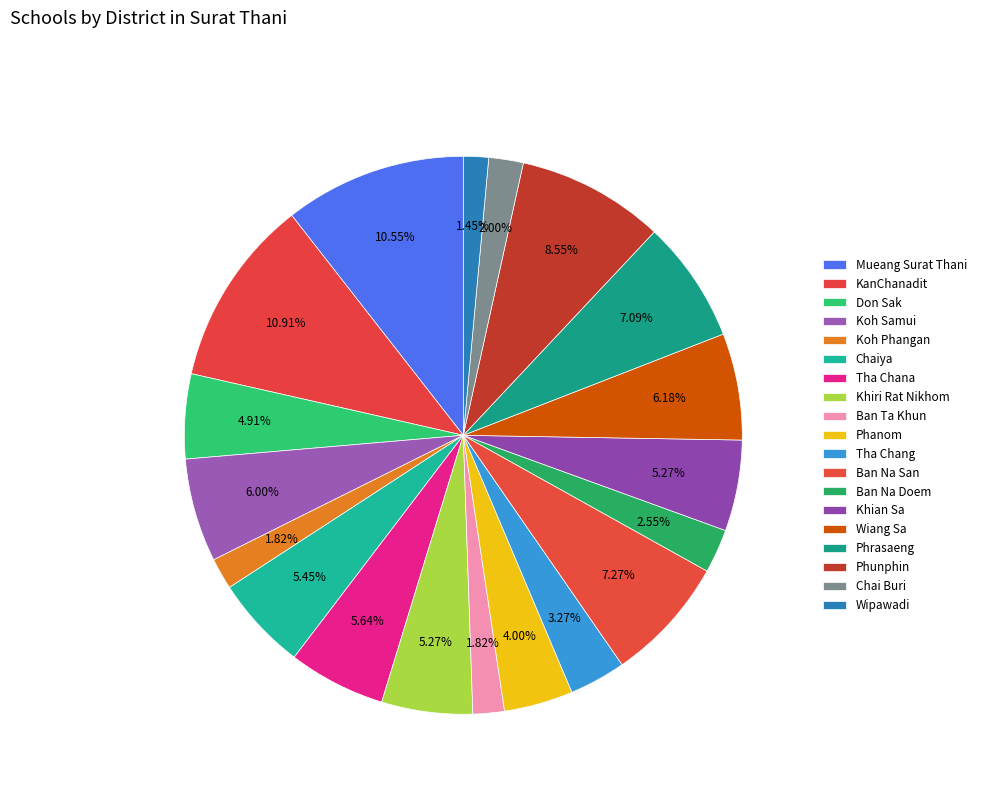

How much of the chart is everything except Phunphin?

91.5%